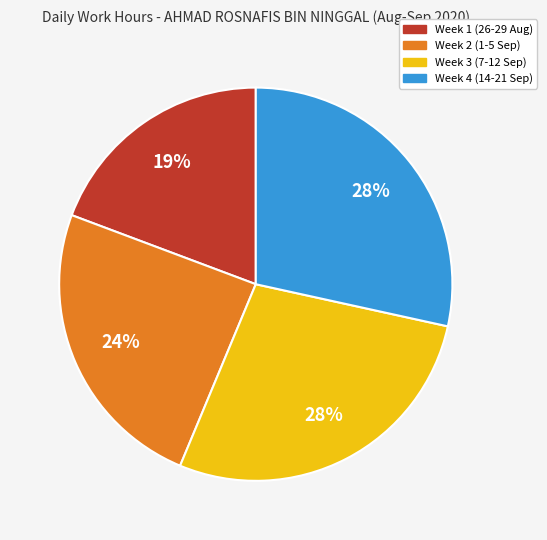

What percentage is the Week 3 (7-12 Sep) slice, to the nearest percent?

28%